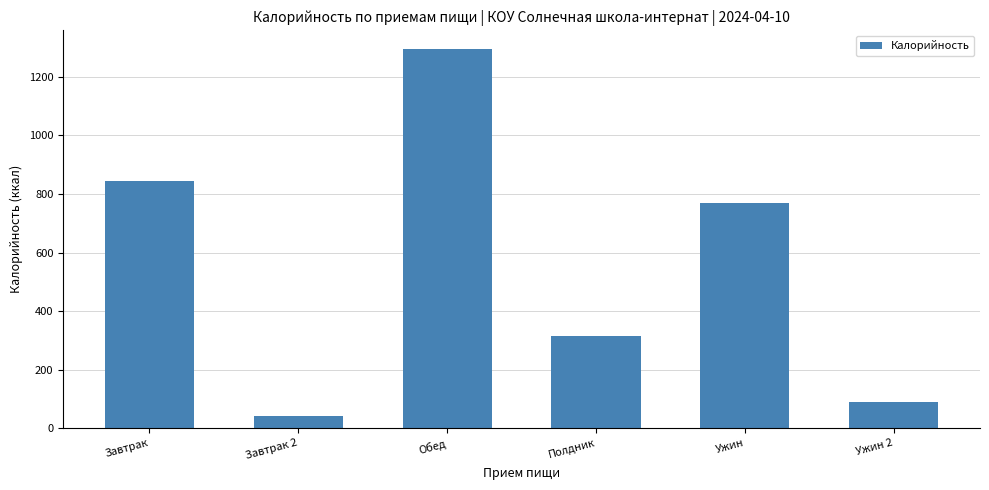

Which label corresponds to the smallest value in the chart?

Завтрак 2